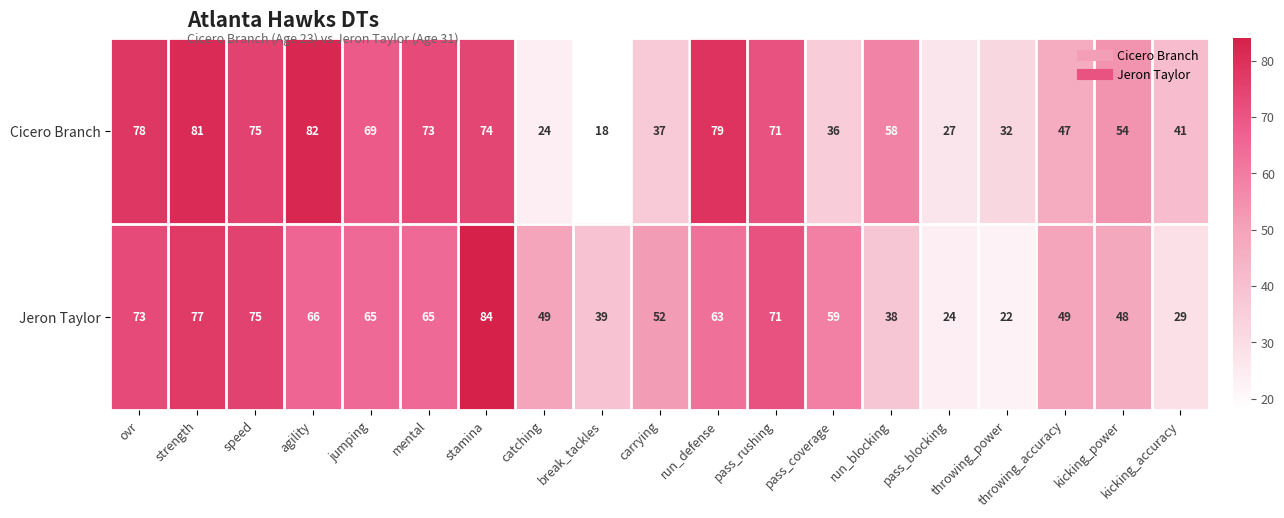

The value of Cicero Branch at kicking_accuracy is 28. True or false?

False